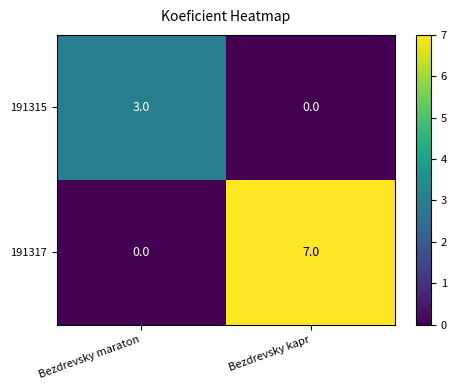

Which category has the highest value in the 191315 series?

Bezdrevsky maraton